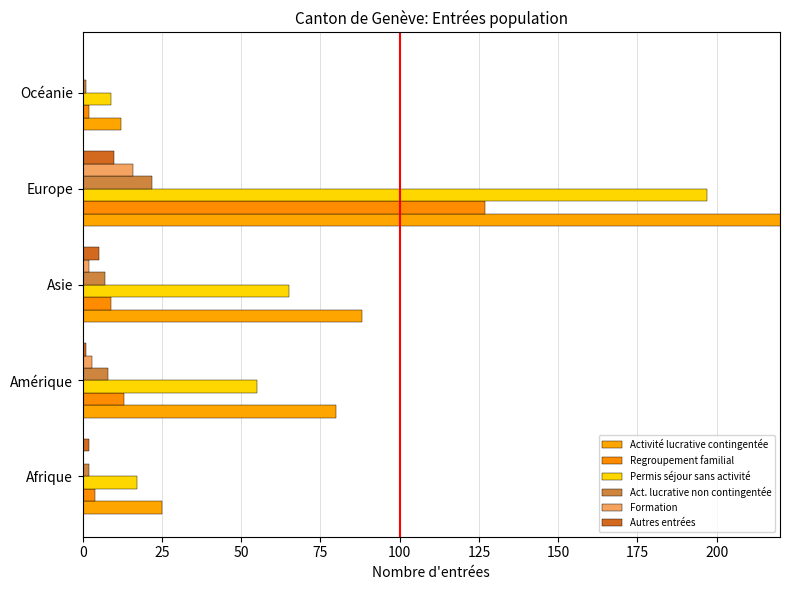

What are all the series names shown in the legend?

Activité lucrative contingentée, Regroupement familial, Permis séjour sans activité, Act. lucrative non contingentée, Formation, Autres entrées